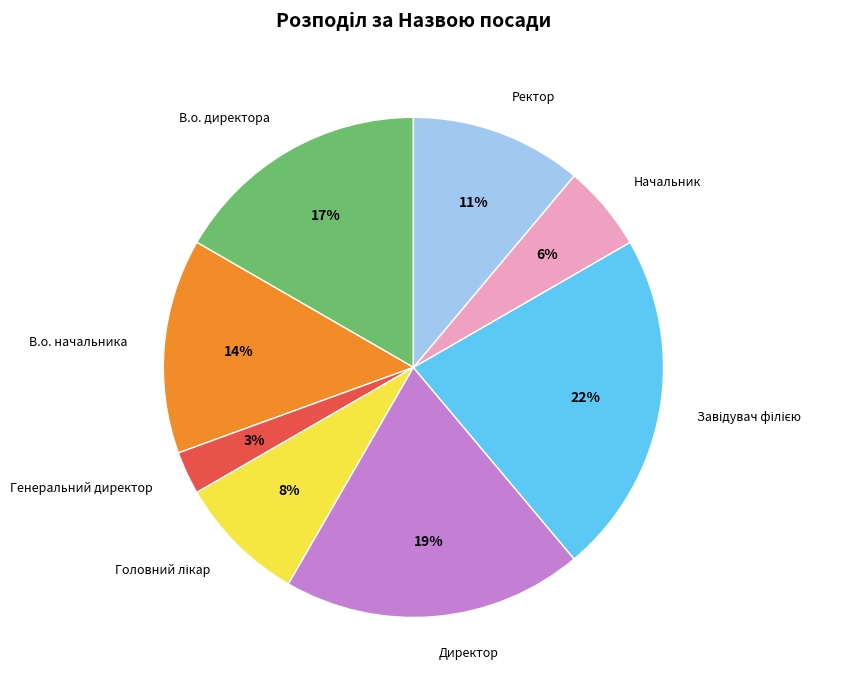

What percentage is the Ректор slice, to the nearest percent?

11%